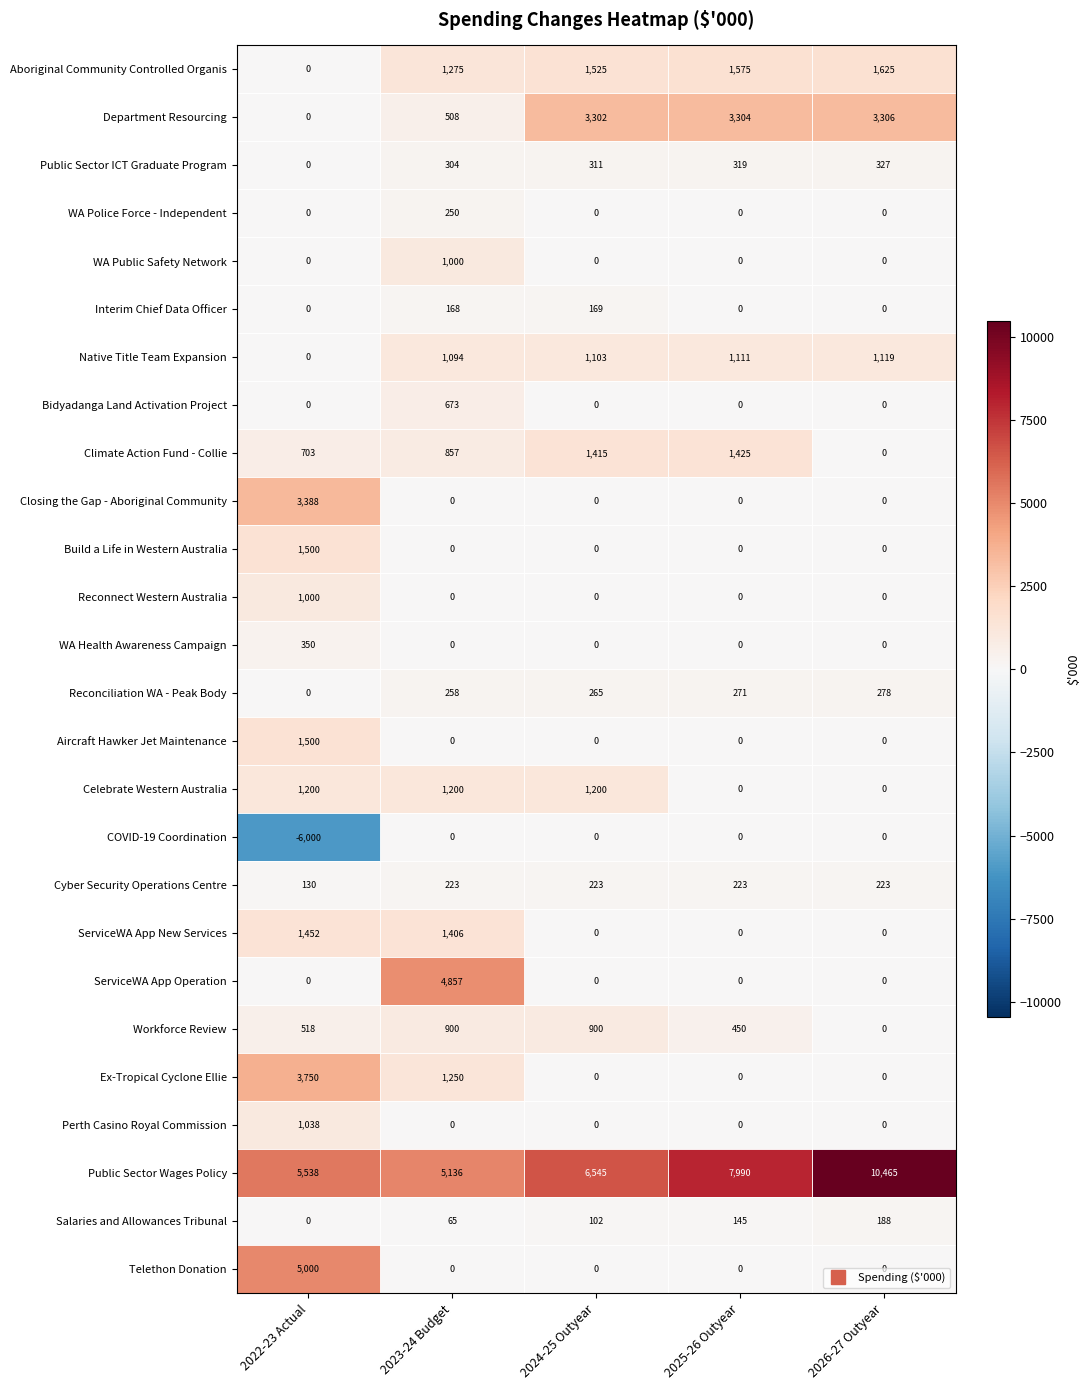

What is the smallest value displayed?

-6000